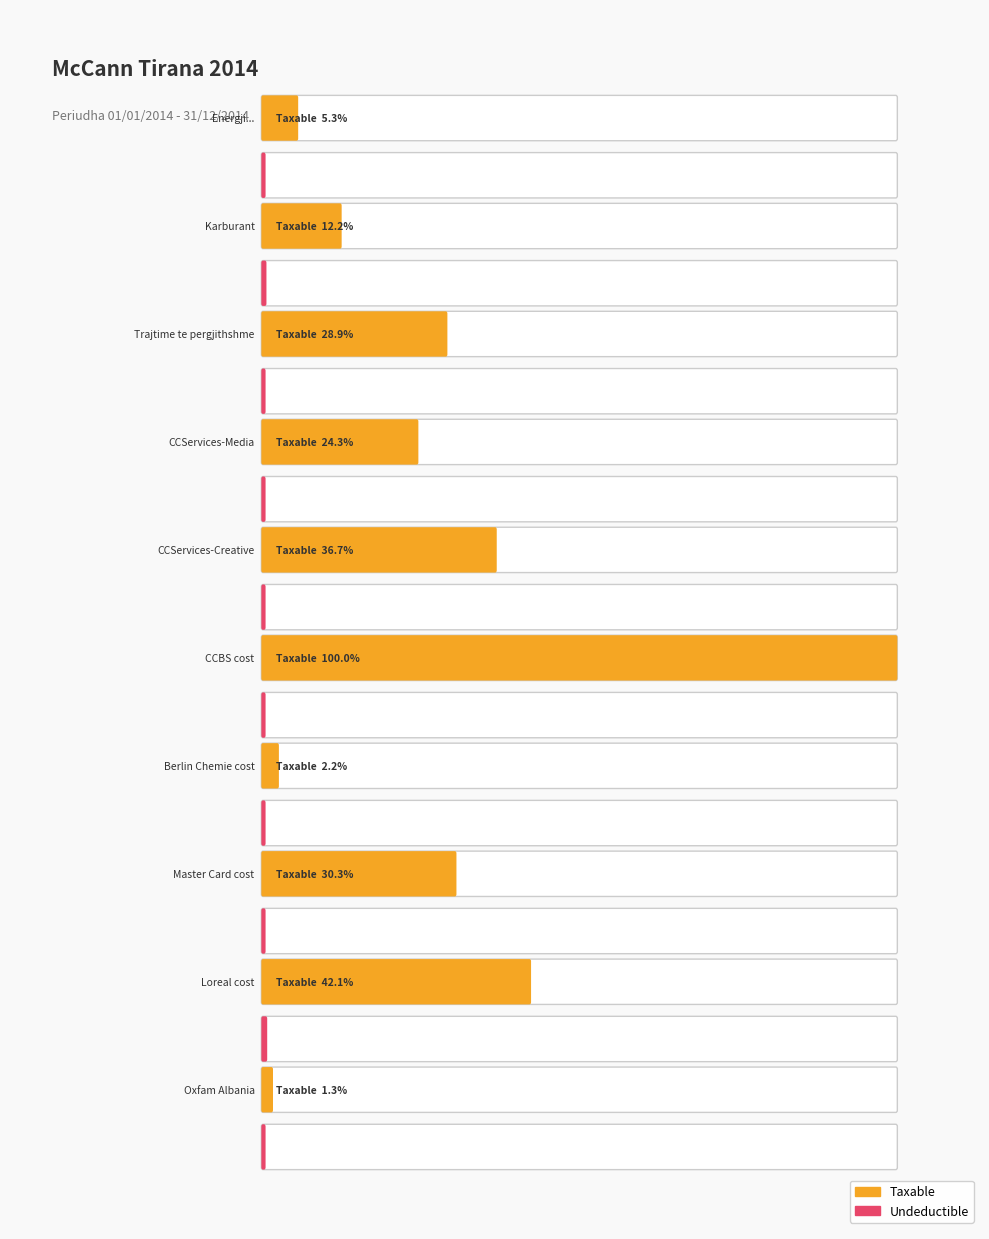

Reading left to right, list all the values displayed in this chart.

Taxable: 250227.1	575296.9	1366068.5	1149043.7	1735151.5	4731146.9	105900.0	1433753.2	1991862.2	61813.2
Undeductible: 0.0	12822.0	0.0	0.0	0.0	3920.0	0.0	250.0	18500.0	0.0